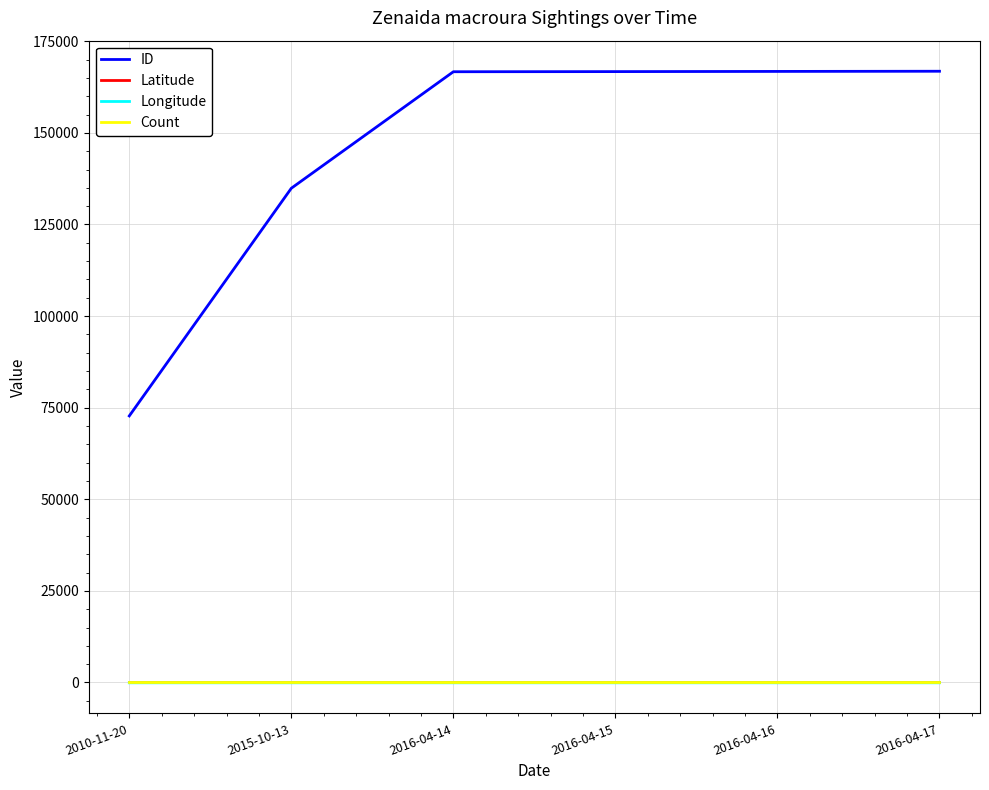

True or false: Latitude and ID intersect in this chart.

False